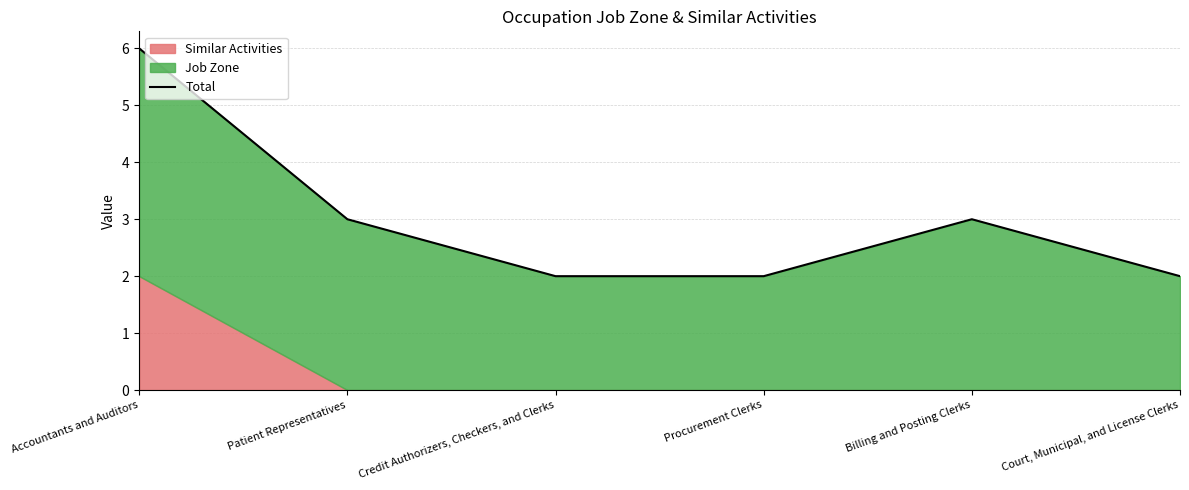

Reading left to right, transcribe all the data shown in this chart.

6	3	2	2	3	2